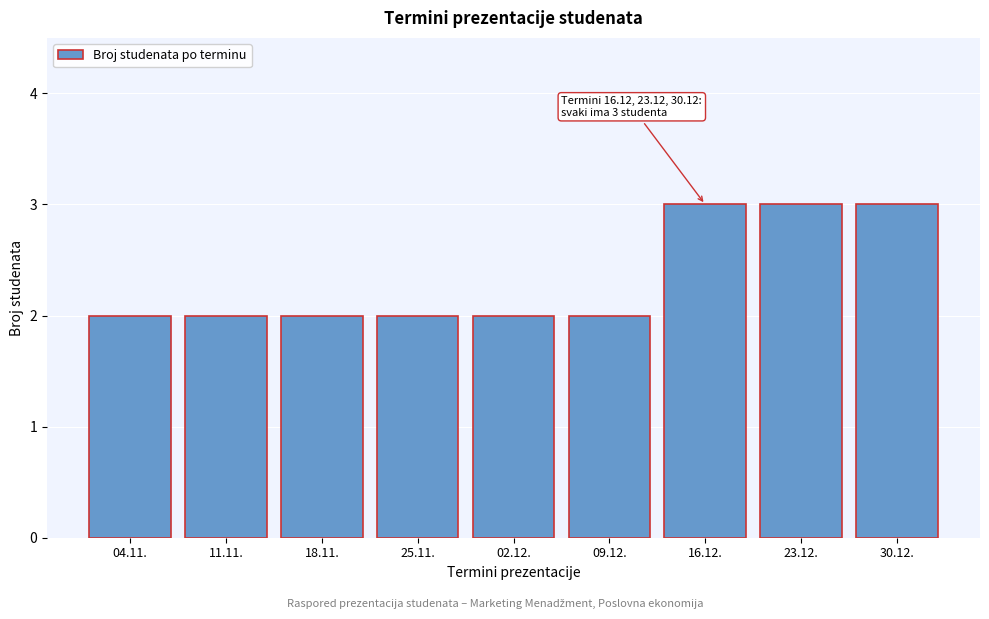

Reading left to right, list all the values displayed in this chart.

2	2	2	2	2	2	3	3	3